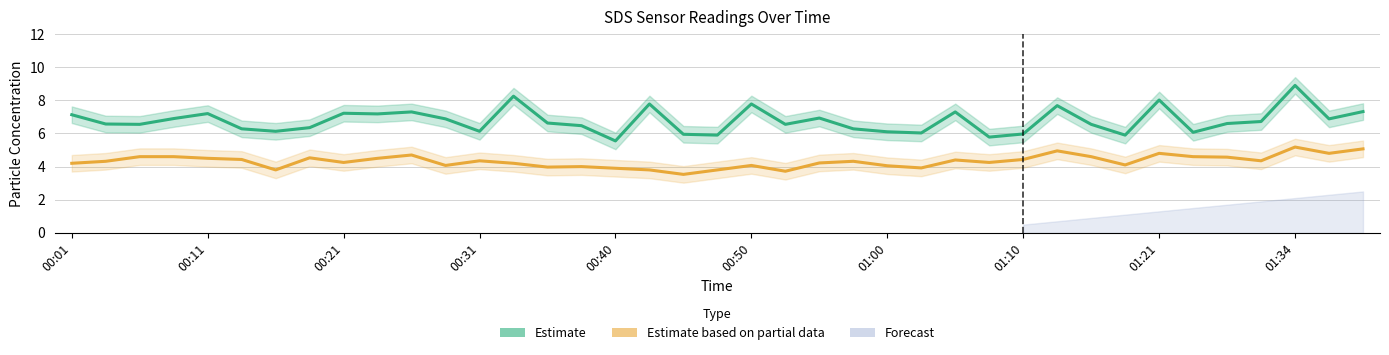

In Estimate based on partial data (SDS_P2), how many points are lower than both neighbors (excluding endpoints)?

11